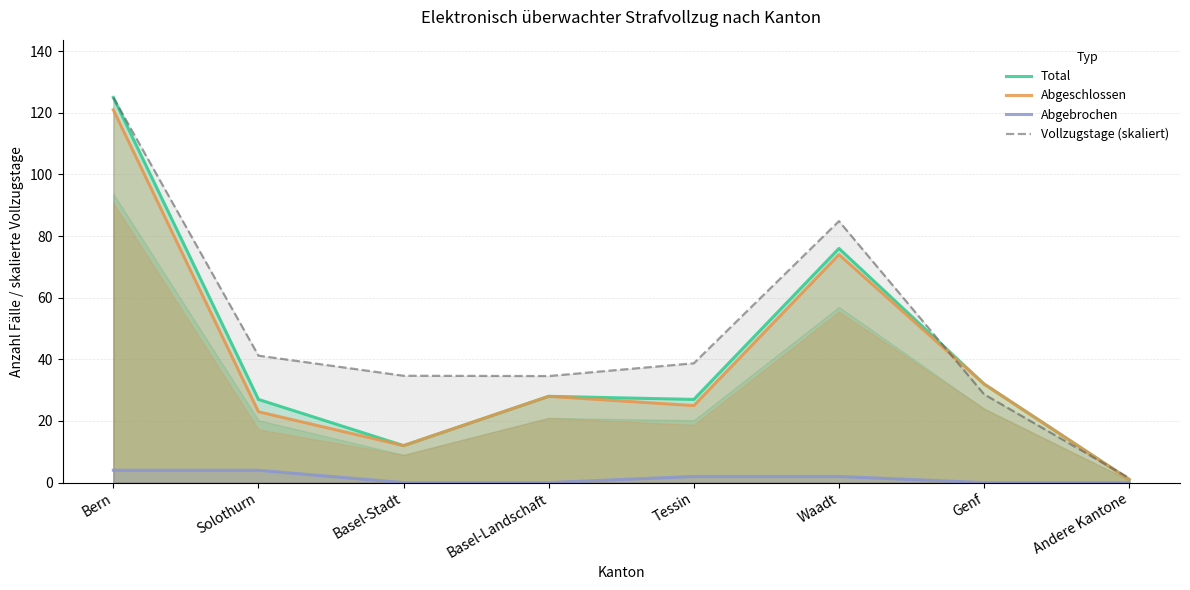

Where is the first local minimum for Total?

Basel-Stadt